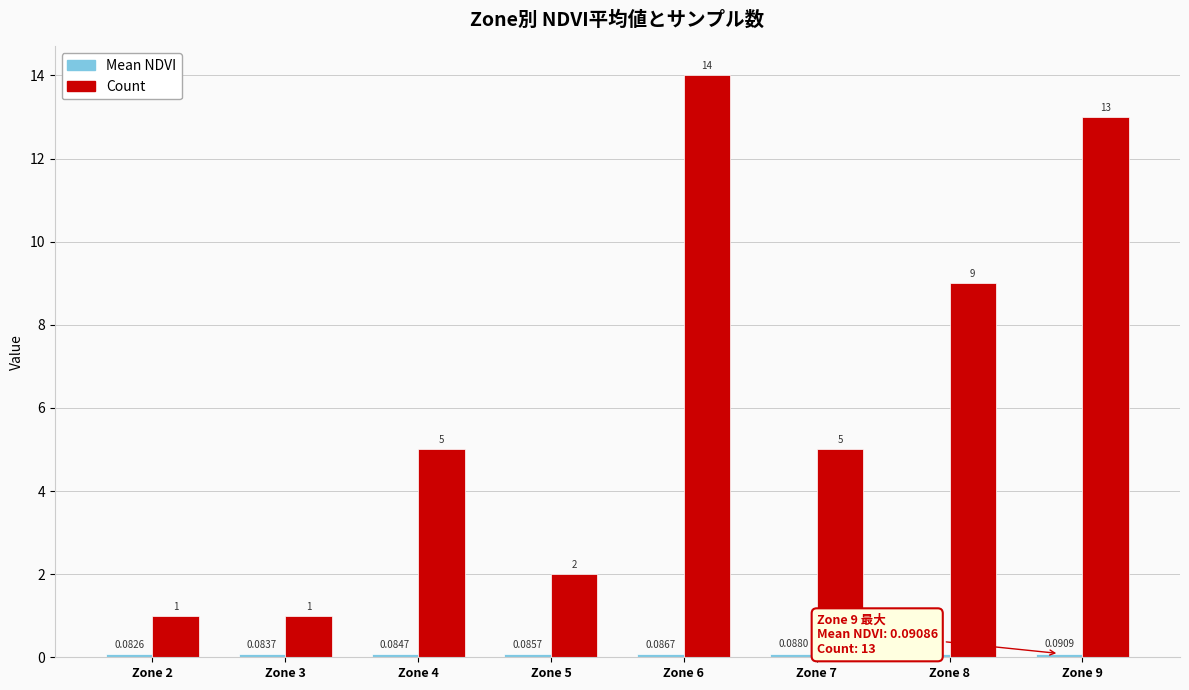

What is the approximate value of Count at Zone 7?

5.0